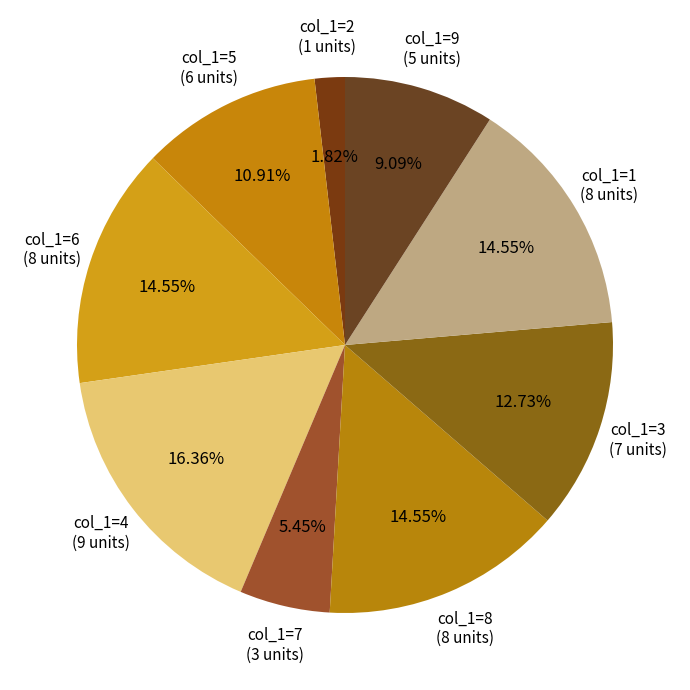

Count the number of slices in the pie.

9